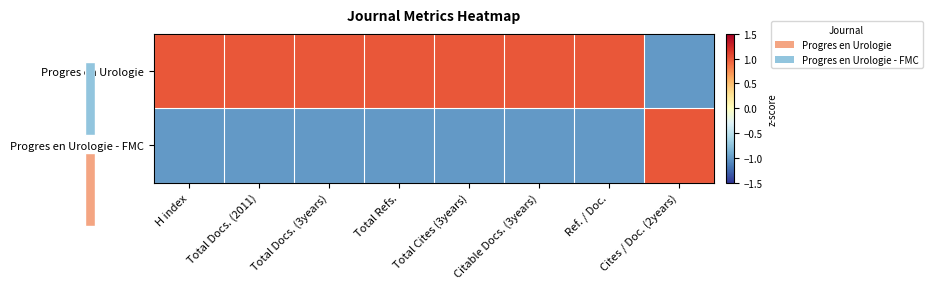

Which series has the widest spread of values?

Progres en Urologie